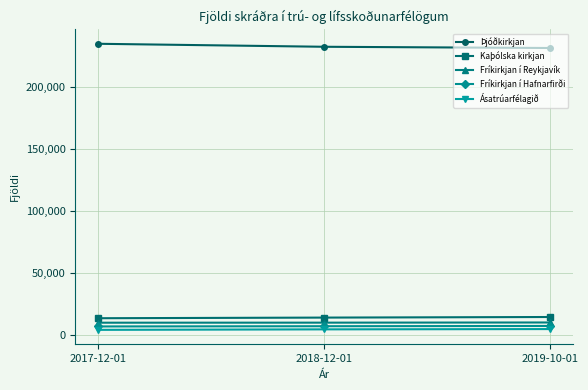

At which category does the chart reach its peak across all series?

2017-12-01